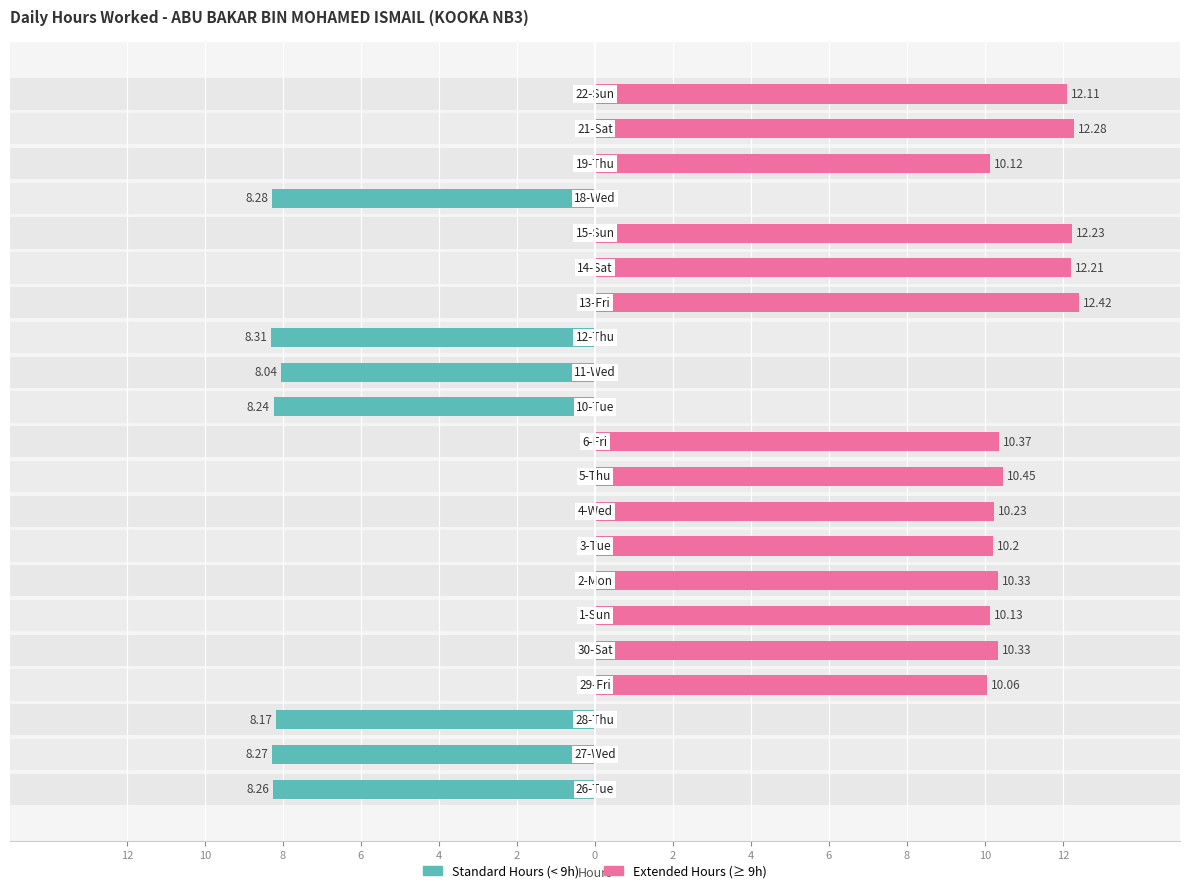

List the series in order of their overall mean, lowest first.

Standard Hours (< 9h), Extended Hours (≥ 9h)